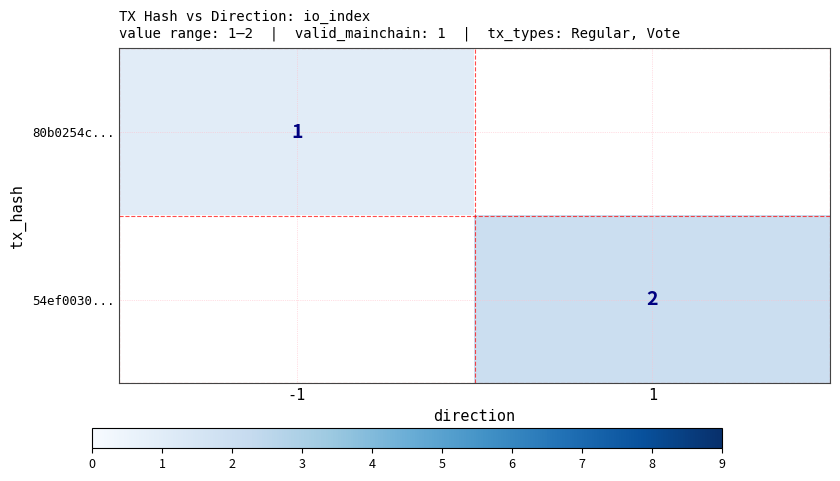

Which category has the lowest value in the 54ef0030... series?

-1